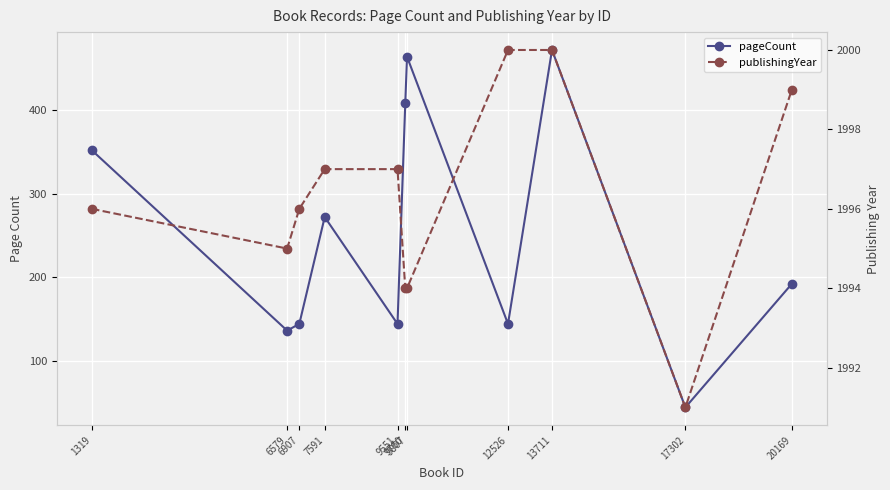

The value of publishingYear at 7591 is 1997. True or false?

True